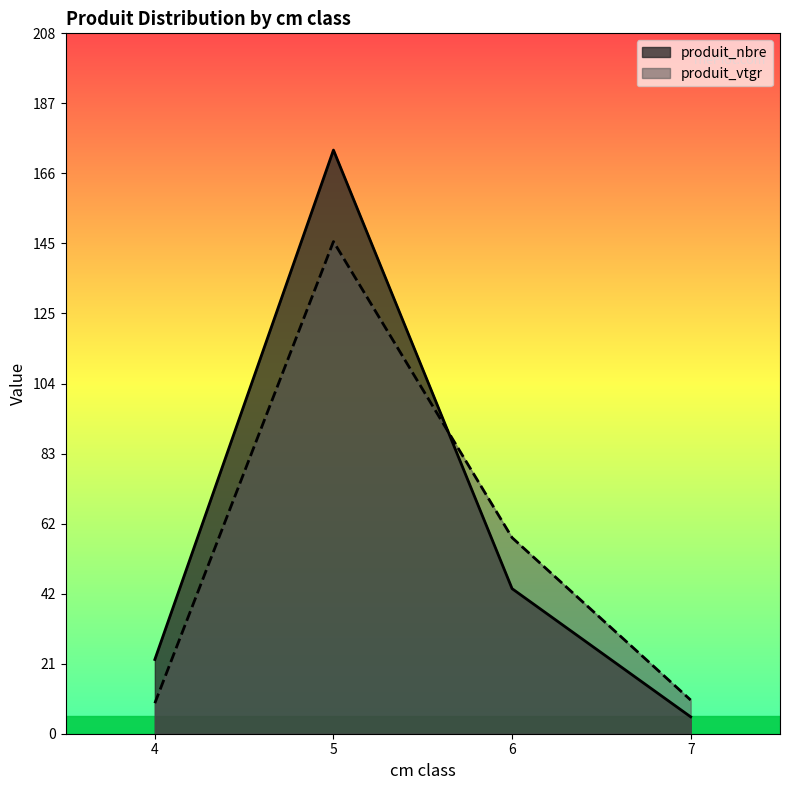

What is the difference between the maximum and second lowest values in the produit_vtgr series?

135.9